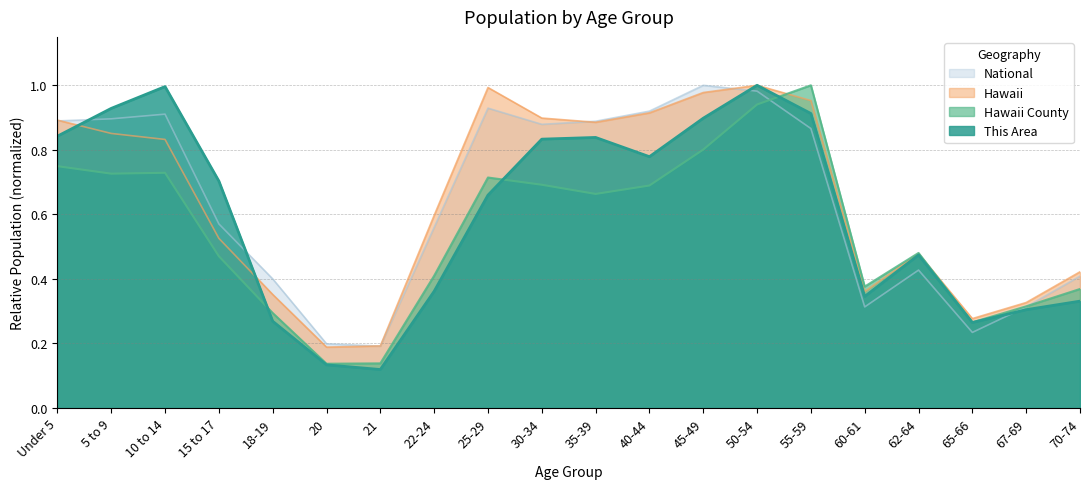

What is the total value across all series at 5 to 9?

3.4